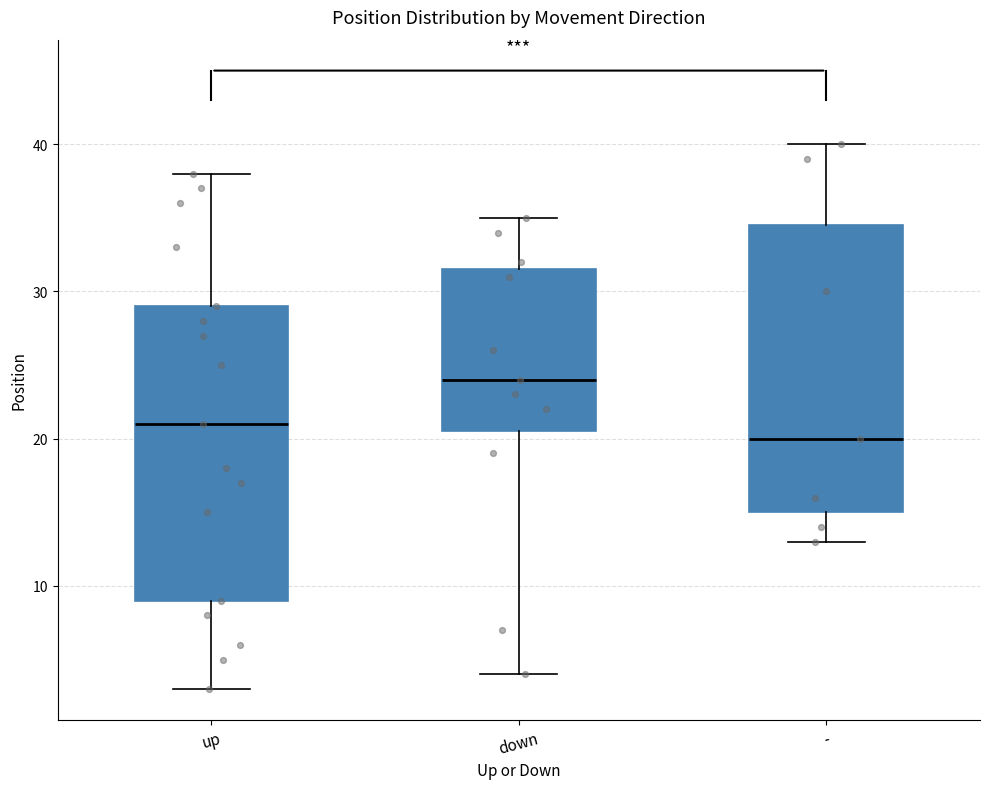

Reading left to right, read every box against the y-axis: the position of its median line, the range the box covers, and the ends of its whiskers. The values are not printed on the chart, so give them approximately, as read against the axis.

up: median 21, box 9 to 29, whiskers 3 to 38
down: median 24, box 21 to 32, whiskers 4 to 35
-: median 20, box 15 to 35, whiskers 13 to 40